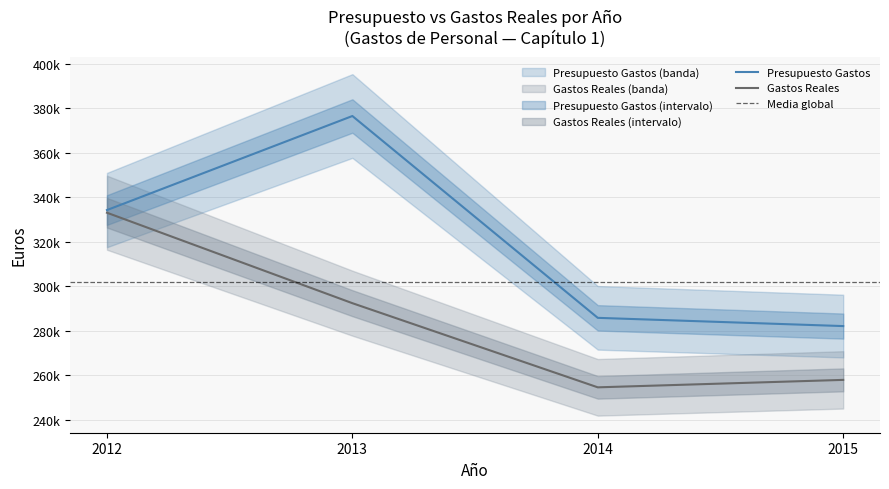

At which label is Gastos Reales closest to 293835?

2013